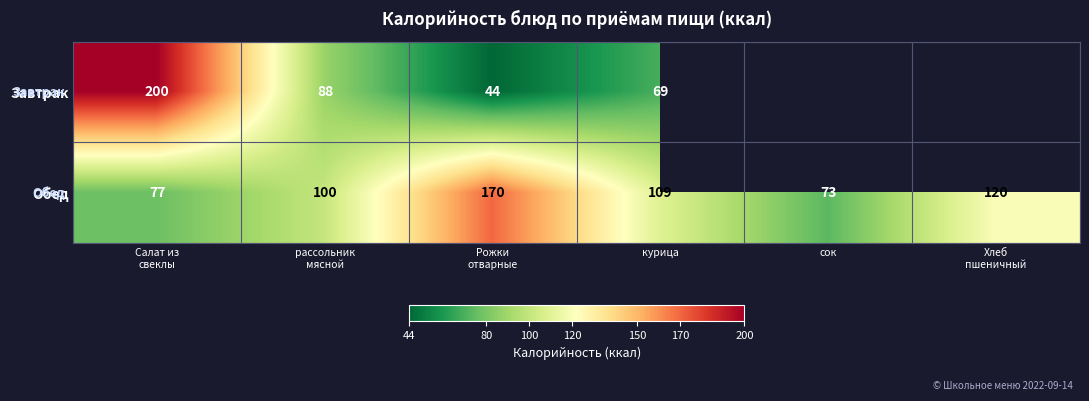

How many series are shown in this chart?

2